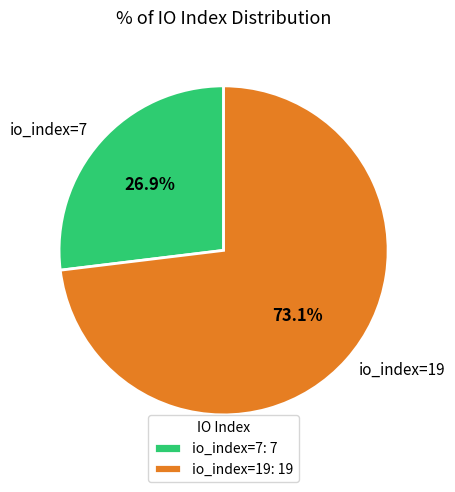

Approximately how many times larger is the value at io_index=19 compared to io_index=7?

2.7